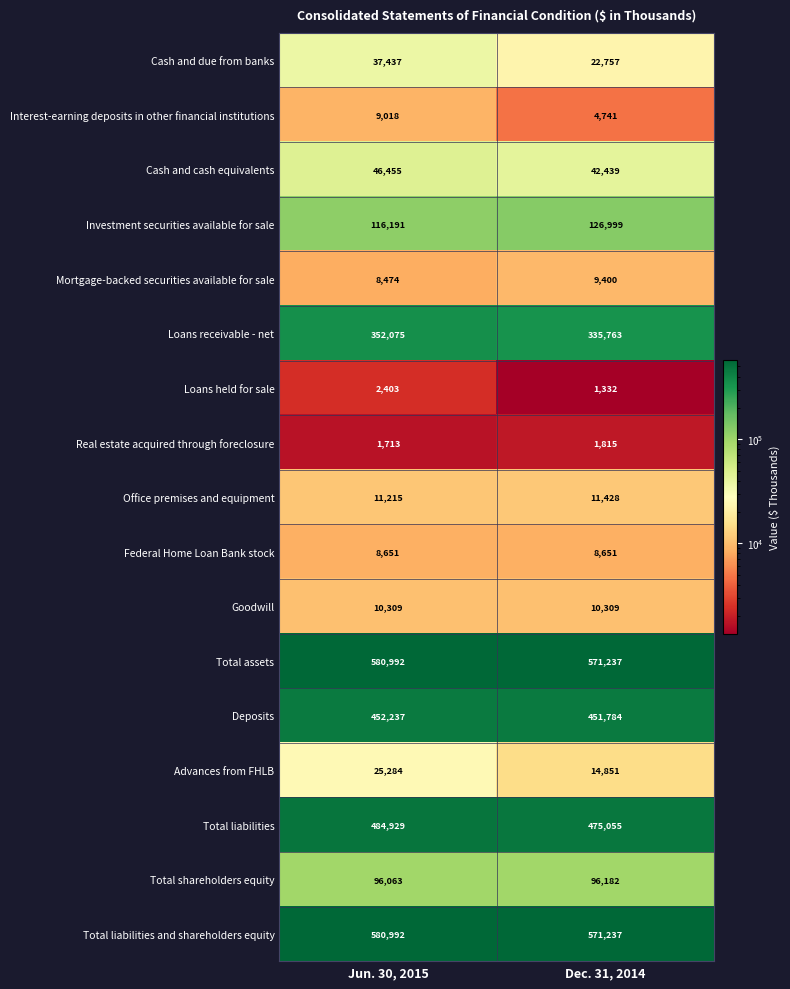

The Total shareholders equity series shows 25695 at Dec. 31, 2014. True or false?

False